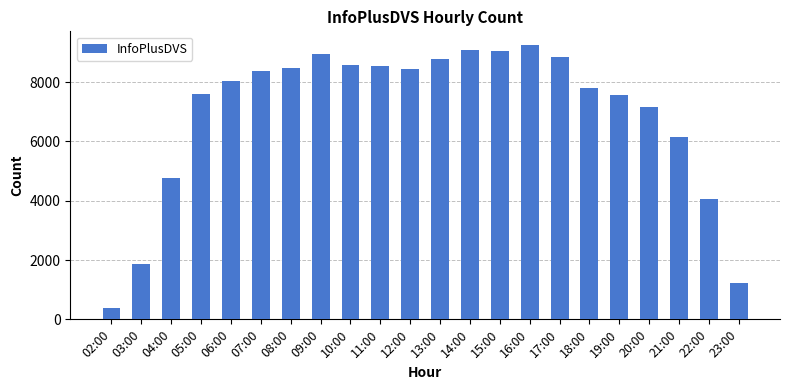

What is the maximum value shown in the chart?

9251